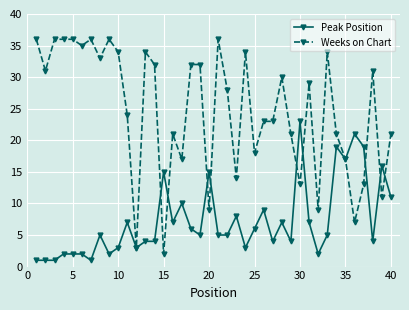

Rank the series by their average value, from highest to lowest.

Weeks on Chart, Peak Position